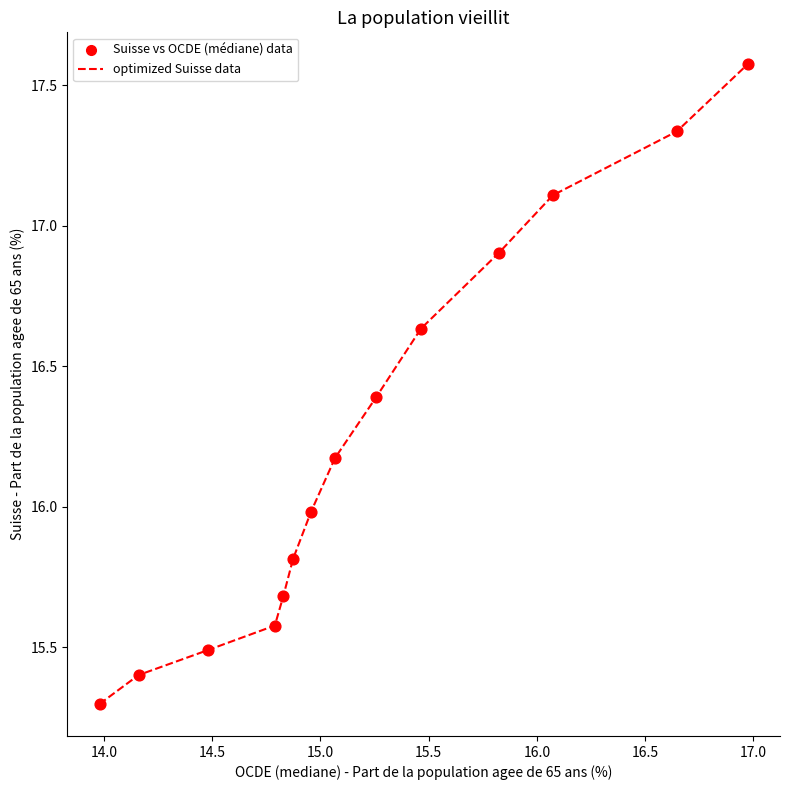

What is the greatest value displayed?

17.6